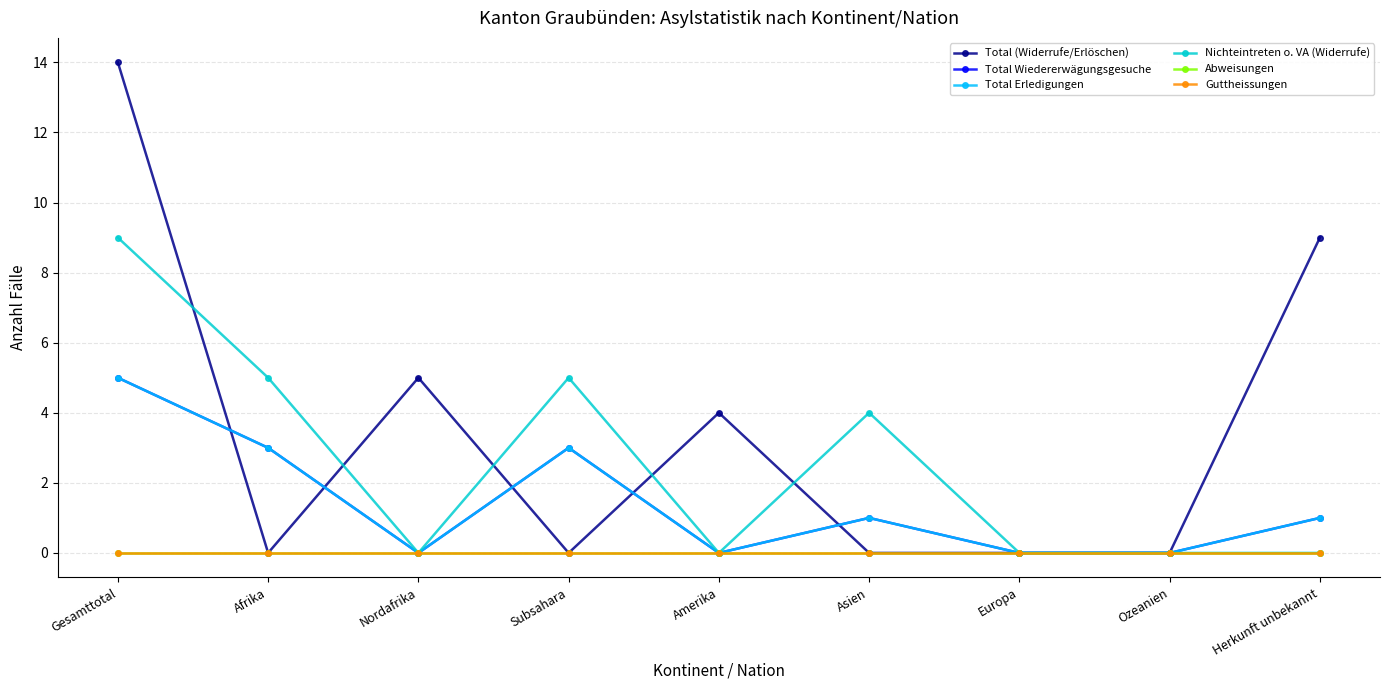

Which series has the largest total across all categories?

Total (Widerrufe/Erlöschen)